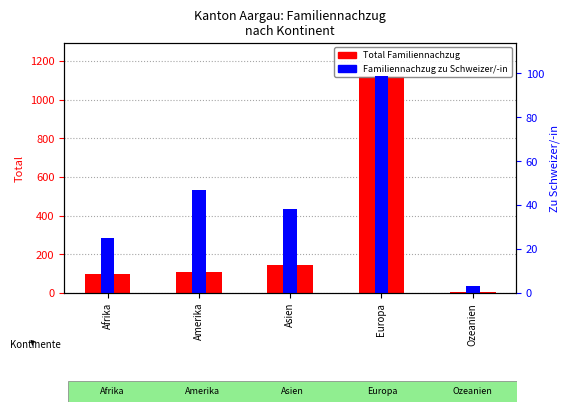

What is the average value of the Familiennachzug zu Schweizer/-in series?

42